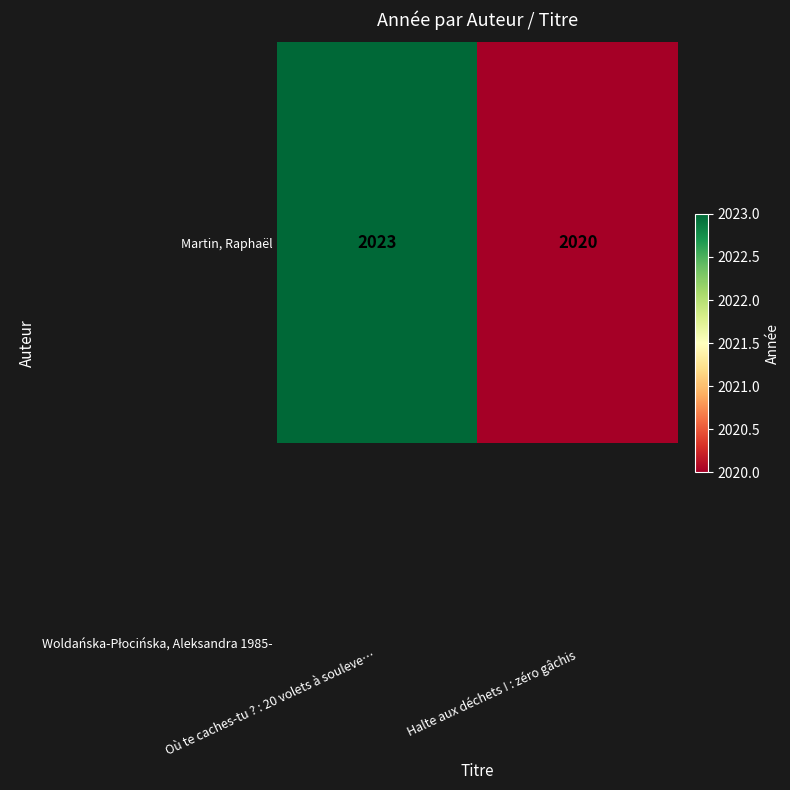

Reading left to right, extract all data points from this chart.

Où te caches-tu ? : 20 volets à souleve…=2023	Halte aux déchets ! : zéro gâchis=2020